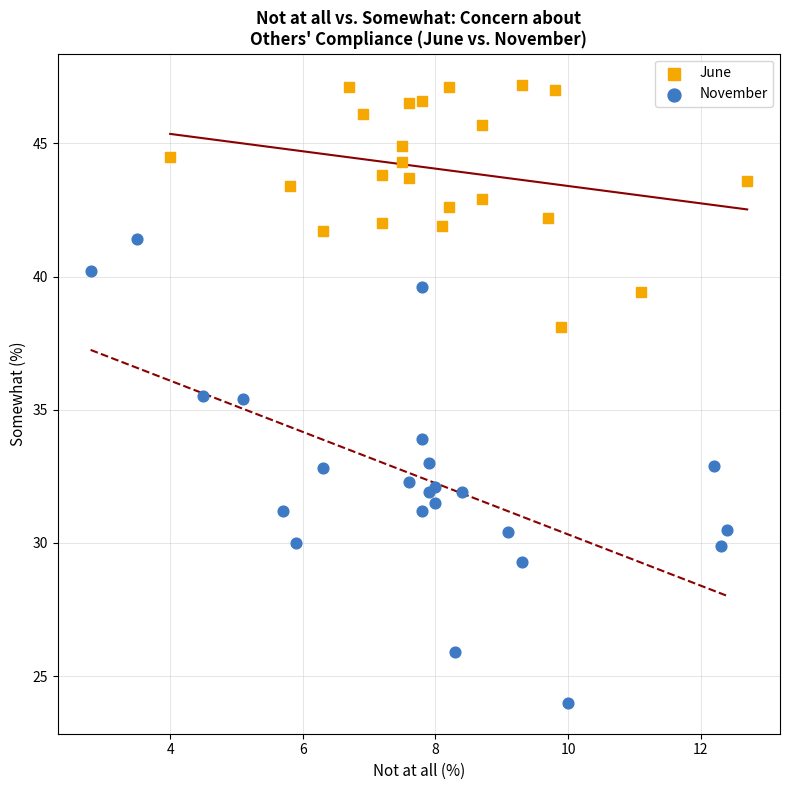

Which series reaches the maximum Y coordinate?

June